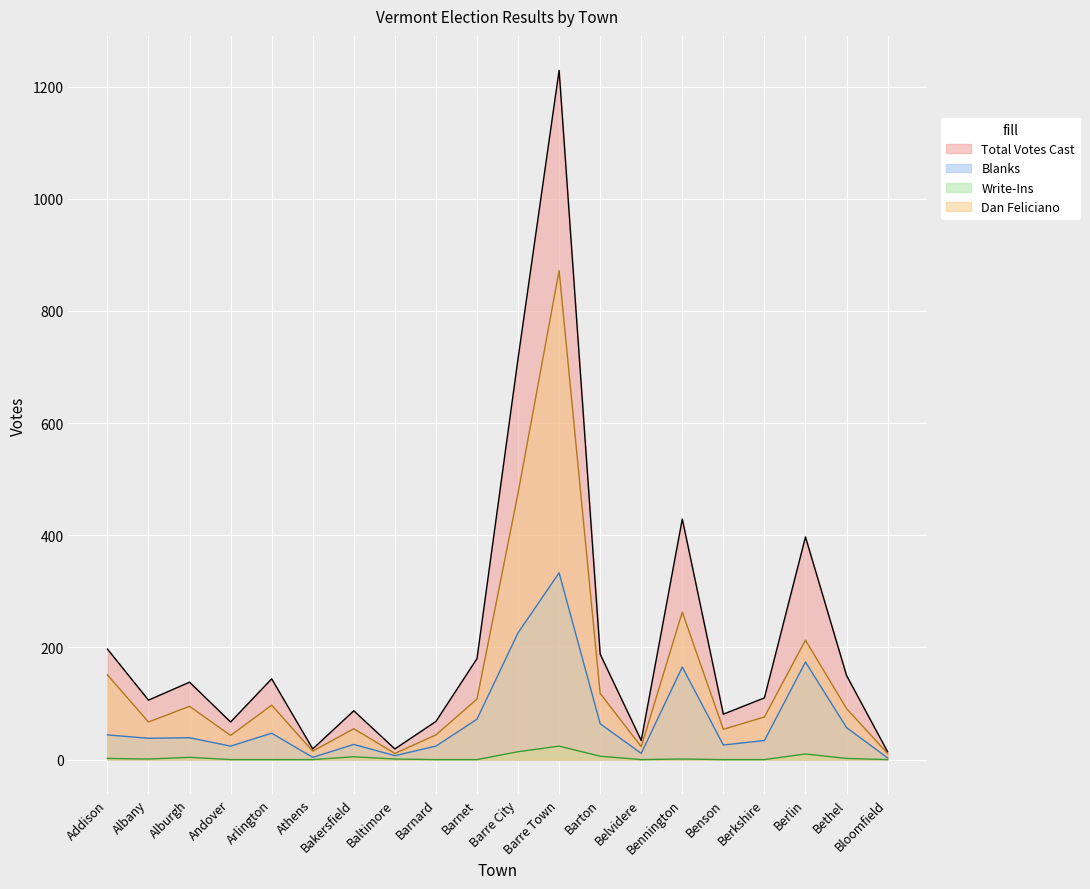

Reading left to right, extract all data points from this chart.

Total Votes Cast: Addison=197	Albany=106	Alburgh=138	Andover=67	Arlington=144	Athens=19	Bakersfield=87	Baltimore=19	Barnard=68	Barnet=180	Barre City=715	Barre Town=1229	Barton=188	Belvidere=34	Bennington=429	Benson=81	Berkshire=110	Berlin=397	Bethel=150	Bloomfield=14
Blanks: Addison=44	Albany=38	Alburgh=39	Andover=24	Arlington=47	Athens=4	Bakersfield=27	Baltimore=7	Barnard=24	Barnet=72	Barre City=226	Barre Town=333	Barton=64	Belvidere=11	Bennington=165	Benson=26	Berkshire=34	Berlin=174	Bethel=57	Bloomfield=3
Write-Ins: Addison=2	Albany=1	Alburgh=4	Andover=0	Arlington=0	Athens=0	Bakersfield=5	Baltimore=1	Barnard=0	Barnet=0	Barre City=14	Barre Town=24	Barton=6	Belvidere=0	Bennington=1	Benson=0	Berkshire=0	Berlin=10	Bethel=2	Bloomfield=0
Dan Feliciano: Addison=151	Albany=67	Alburgh=95	Andover=43	Arlington=97	Athens=15	Bakersfield=55	Baltimore=11	Barnard=44	Barnet=108	Barre City=475	Barre Town=872	Barton=118	Belvidere=23	Bennington=263	Benson=54	Berkshire=76	Berlin=213	Bethel=91	Bloomfield=11